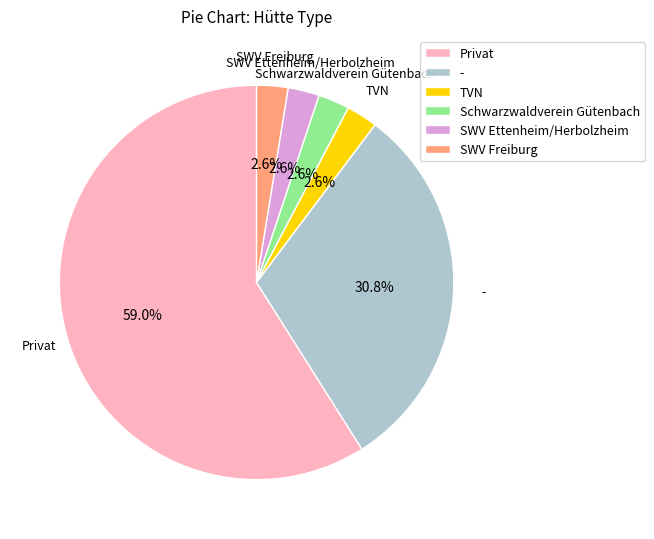

Which slice is the largest?

Privat